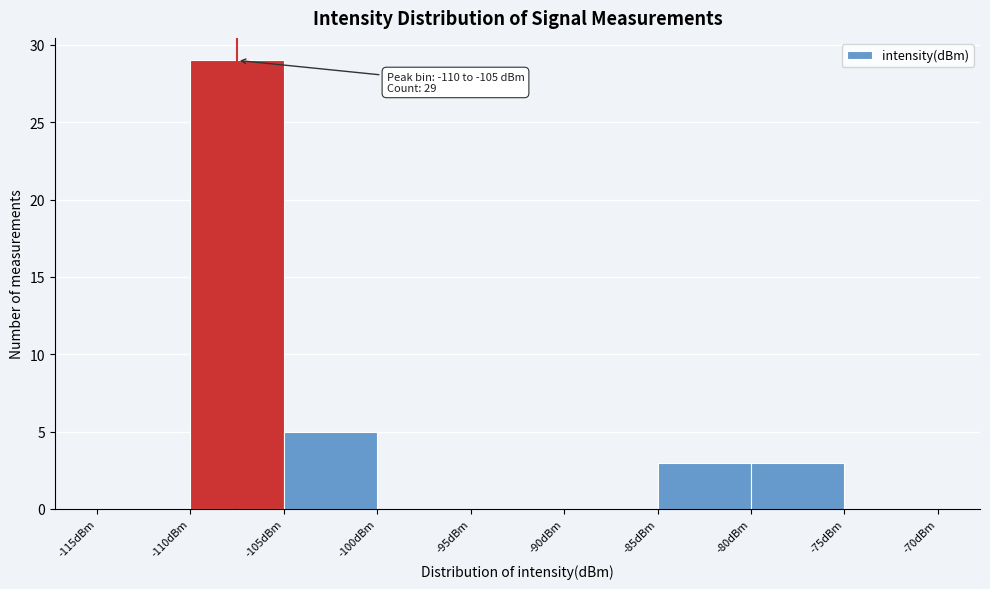

Which range on the x-axis has the tallest bar?

-110 to -105